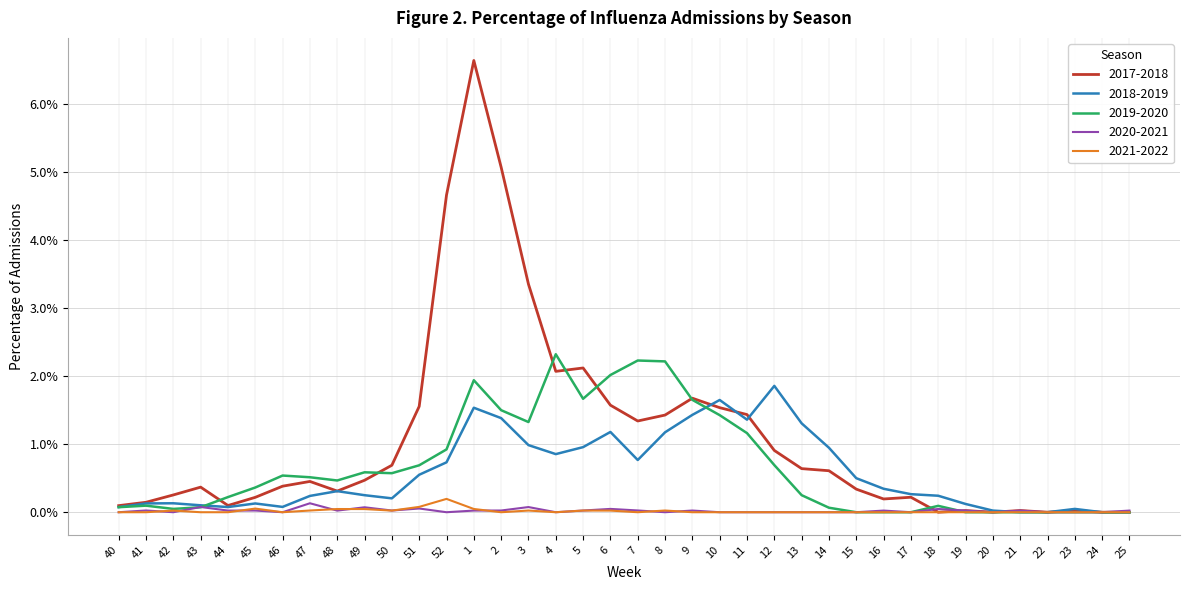

What are all the series names shown in the legend?

2017-2018, 2018-2019, 2019-2020, 2020-2021, 2021-2022